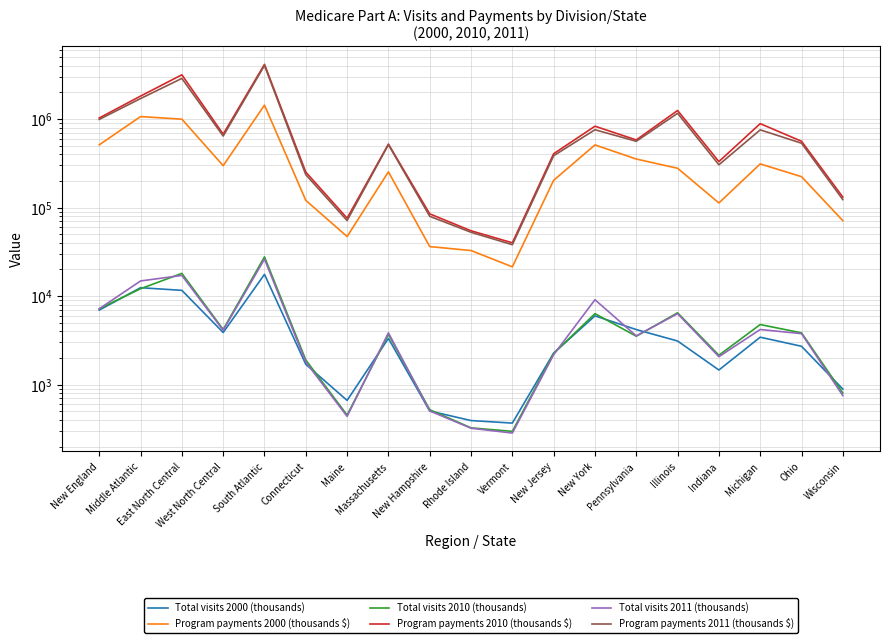

Which series has the largest total across all categories?

Program payments 2010 (thousands $)